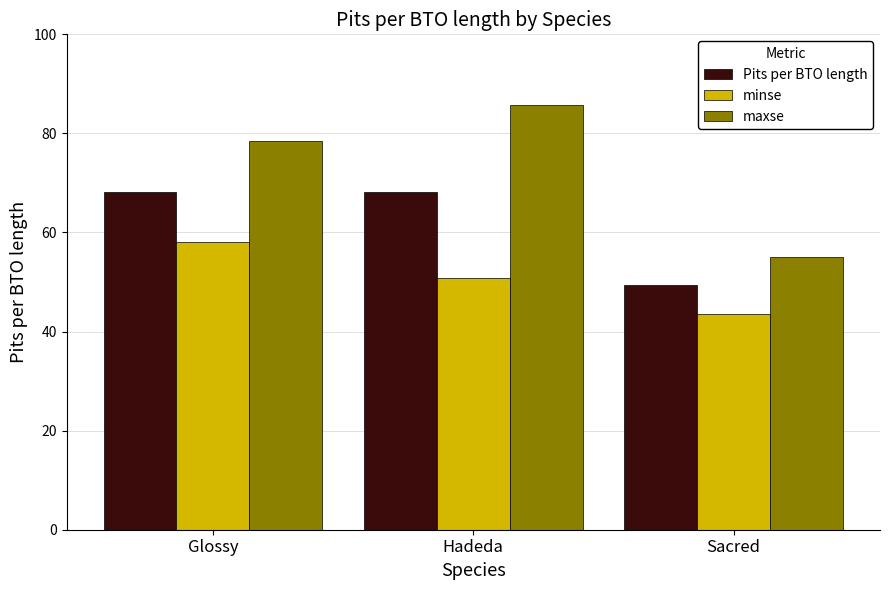

How many data points in maxse are above 78?

2